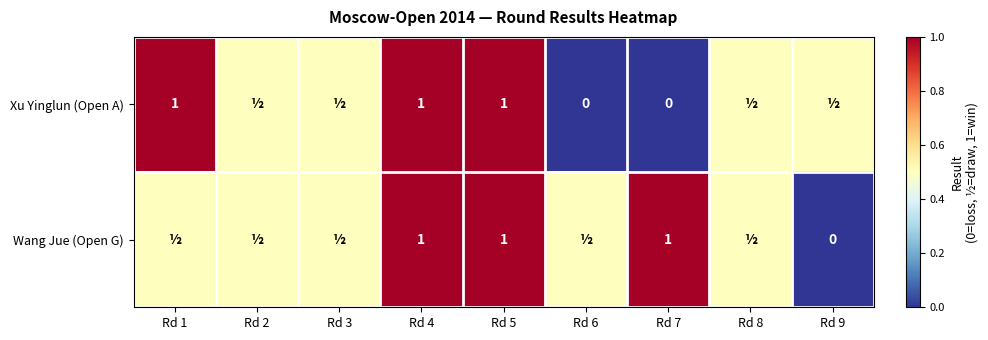

Is it true that Wang Jue (Open G) equals 0.6 at Rd 4?

False